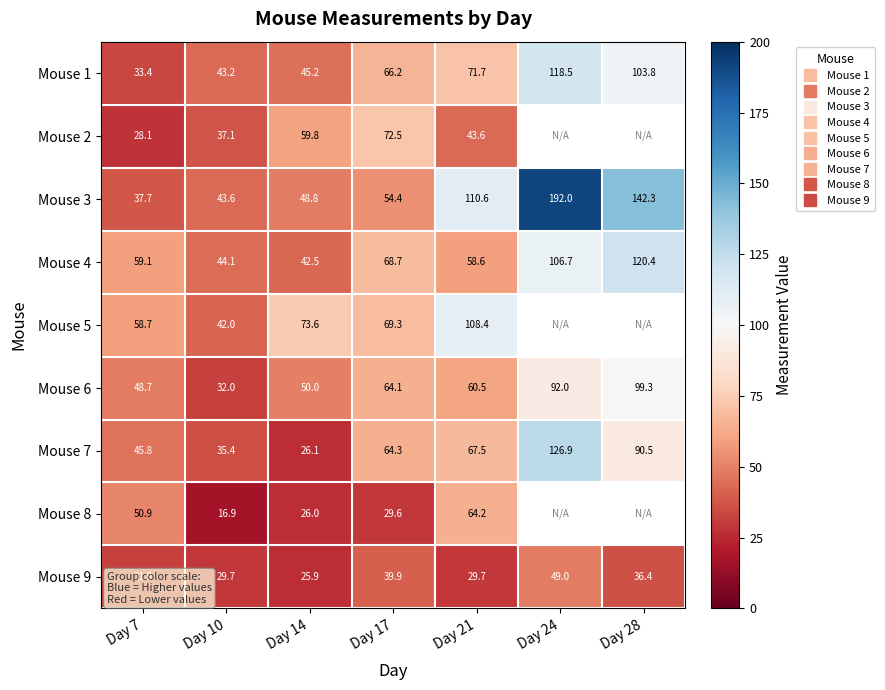

The Mouse 9 series shows 31.9 at Day 7. True or false?

True